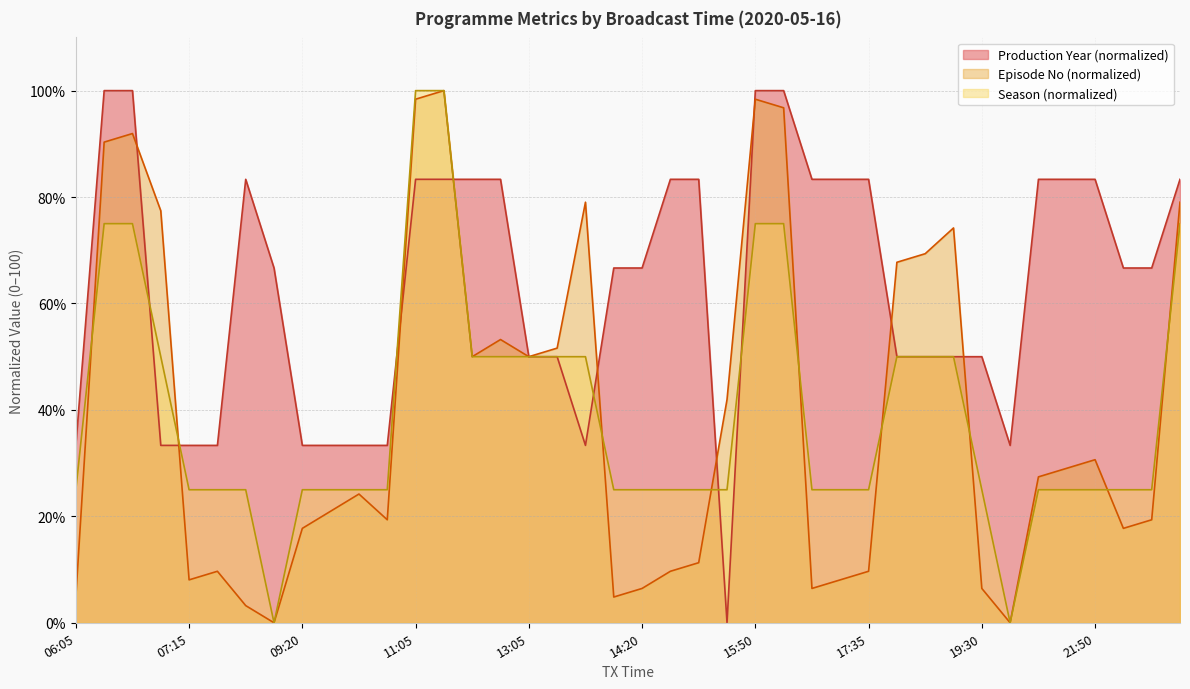

Reading right to left, what are all the values shown in this chart?

Production Year: 83.3	66.7	66.7	83.3	83.3	83.3	33.3	50.0	50.0	50.0	50.0	83.3	83.3	83.3	100.0	100.0	0.0	83.3	83.3	66.7	66.7	33.3	50.0	50.0	83.3	83.3	83.3	83.3	33.3	33.3	33.3	33.3	66.7	83.3	33.3	33.3	33.3	100.0	100.0	33.3
Episode No: 79.0	19.4	17.7	30.6	29.0	27.4	0.0	6.5	74.2	69.4	67.7	9.7	8.1	6.5	96.8	98.4	41.9	11.3	9.7	6.5	4.8	79.0	51.6	50.0	53.2	50.0	100.0	98.4	19.4	24.2	21.0	17.7	0.0	3.2	9.7	8.1	77.4	91.9	90.3	4.8
Season: 75.0	25.0	25.0	25.0	25.0	25.0	0.0	25.0	50.0	50.0	50.0	25.0	25.0	25.0	75.0	75.0	25.0	25.0	25.0	25.0	25.0	50.0	50.0	50.0	50.0	50.0	100.0	100.0	25.0	25.0	25.0	25.0	0.0	25.0	25.0	25.0	50.0	75.0	75.0	25.0